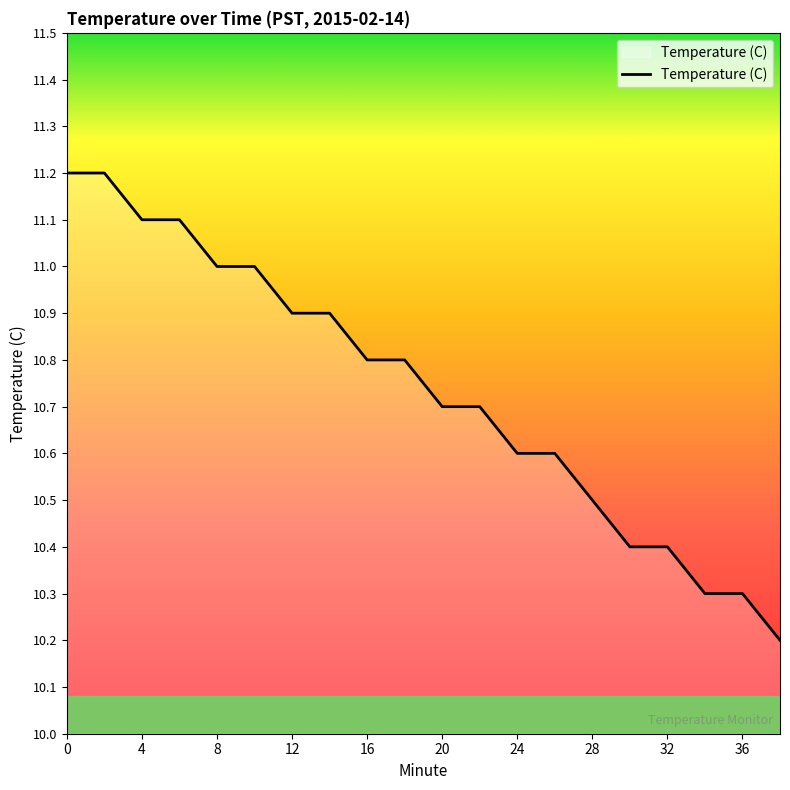

What is the maximum value shown in the chart?

11.2